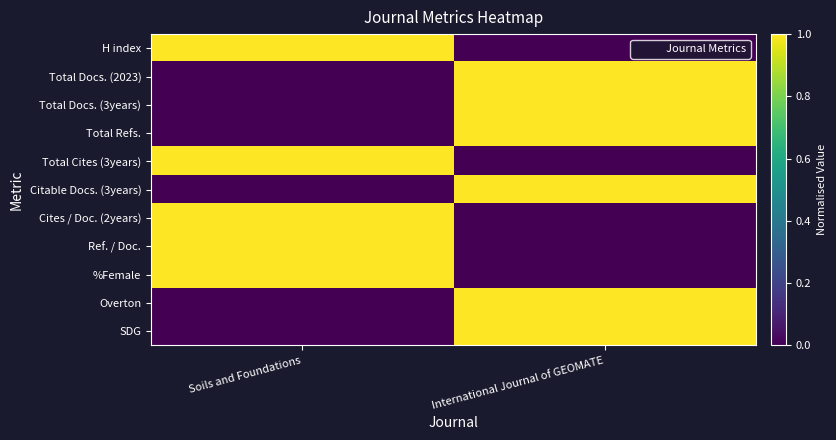

At Soils and Foundations, list the series in order from largest to smallest.

H index, Total Cites (3years), Cites / Doc. (2years), Ref. / Doc., %Female, Total Docs. (2023), Total Docs. (3years), Total Refs., Citable Docs. (3years), Overton, SDG